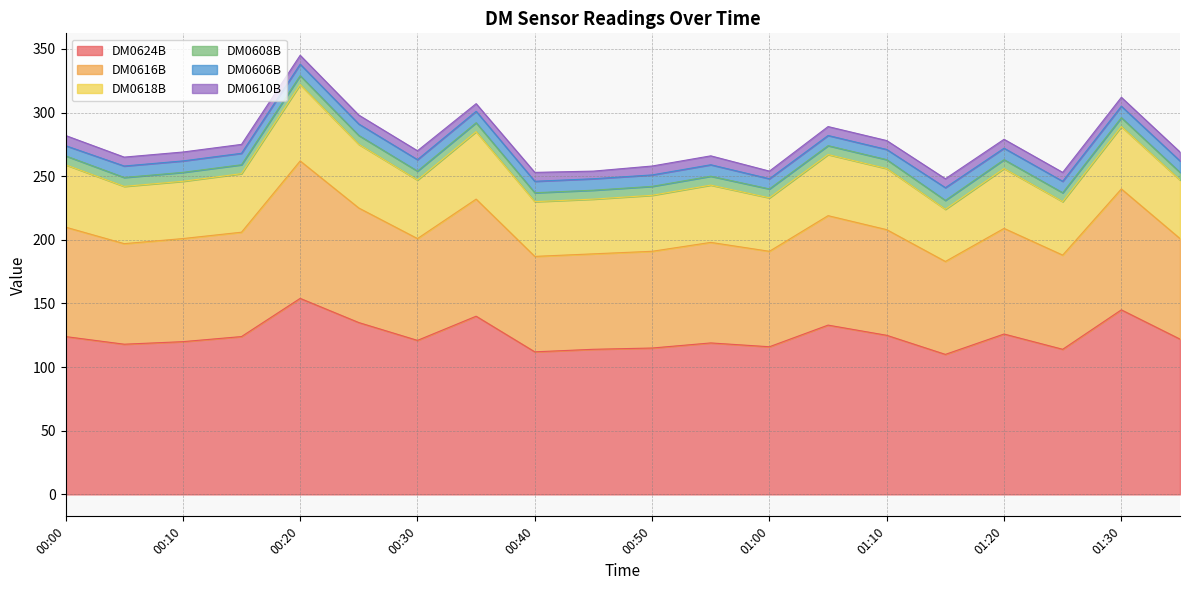

What is the label of the 20th point from the right?

00:00